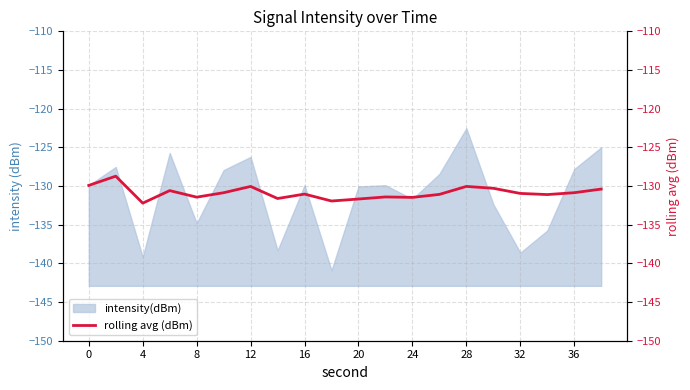

What is the lowest value of the intensity(dBm) series?

-140.9